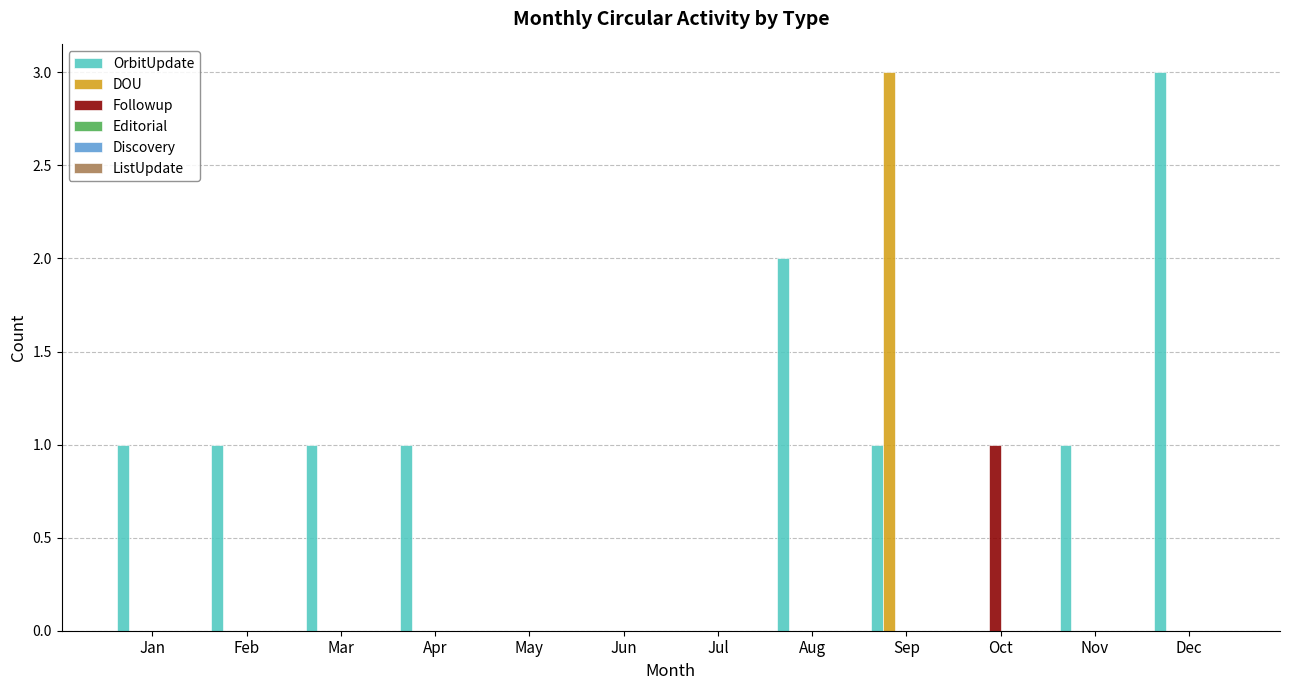

The value of OrbitUpdate at Oct is -1. True or false?

False